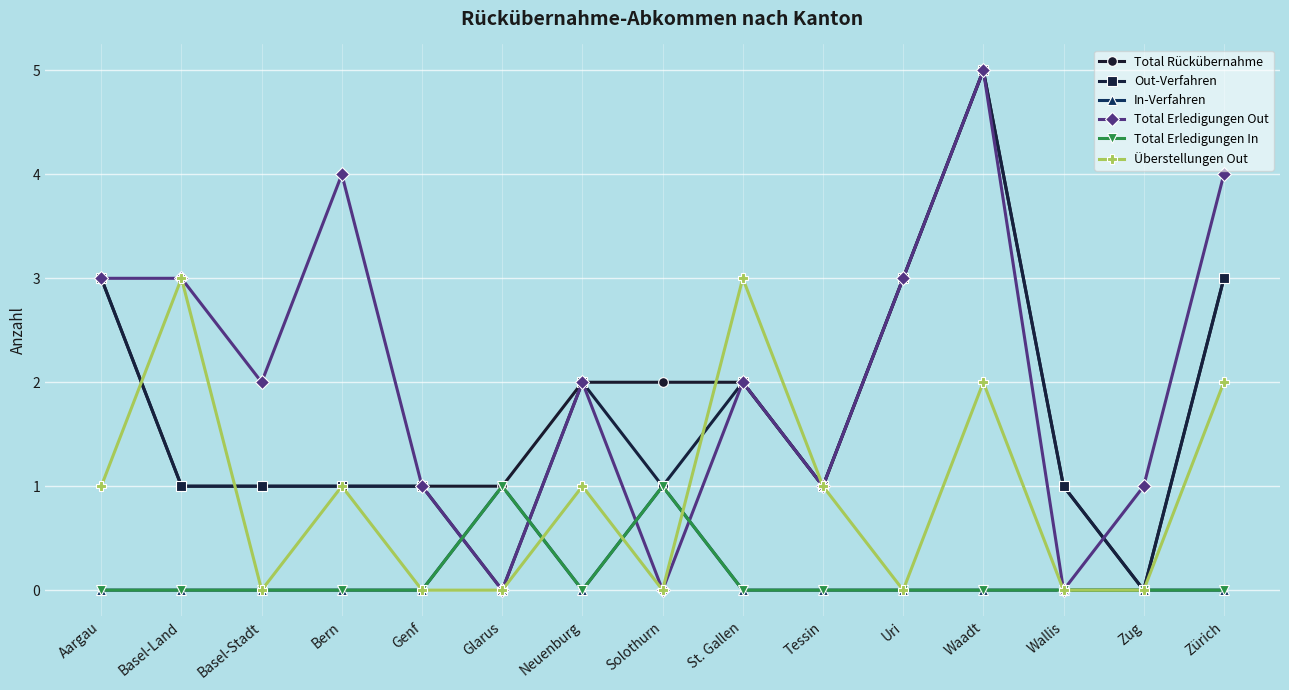

Is this an area chart (filled region under the line)?

No